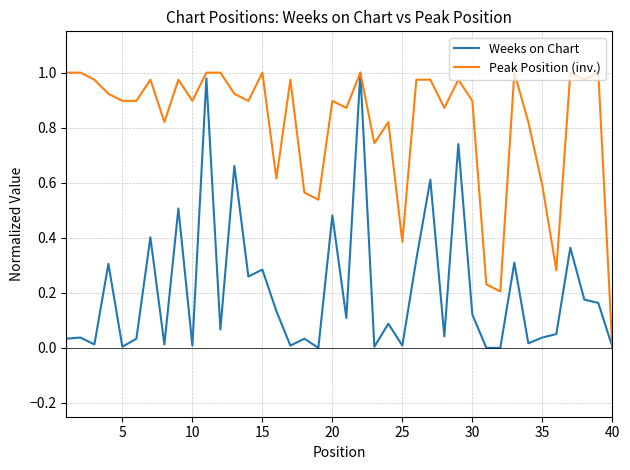

Which series has the largest total across all categories?

Peak Position (inv.)